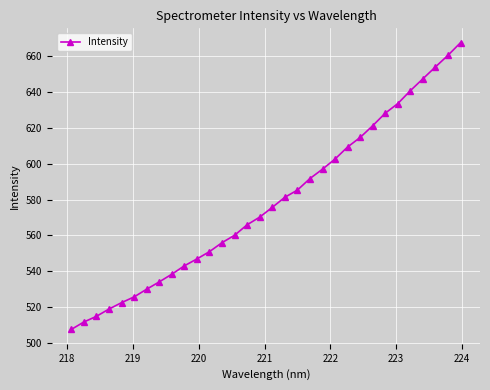

How many distinct data groups are displayed?

1